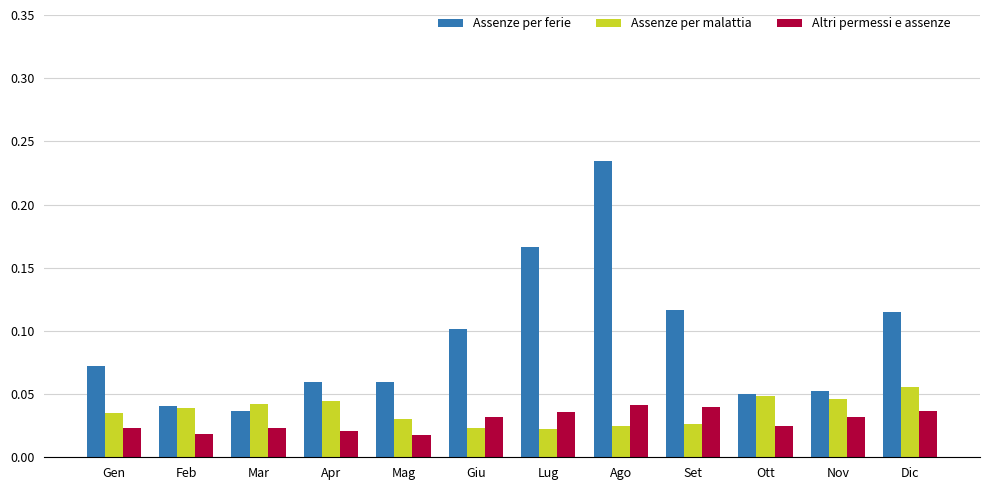

Is the value of Assenze per ferie at Set greater than the value of Assenze per malattia at Lug?

Yes